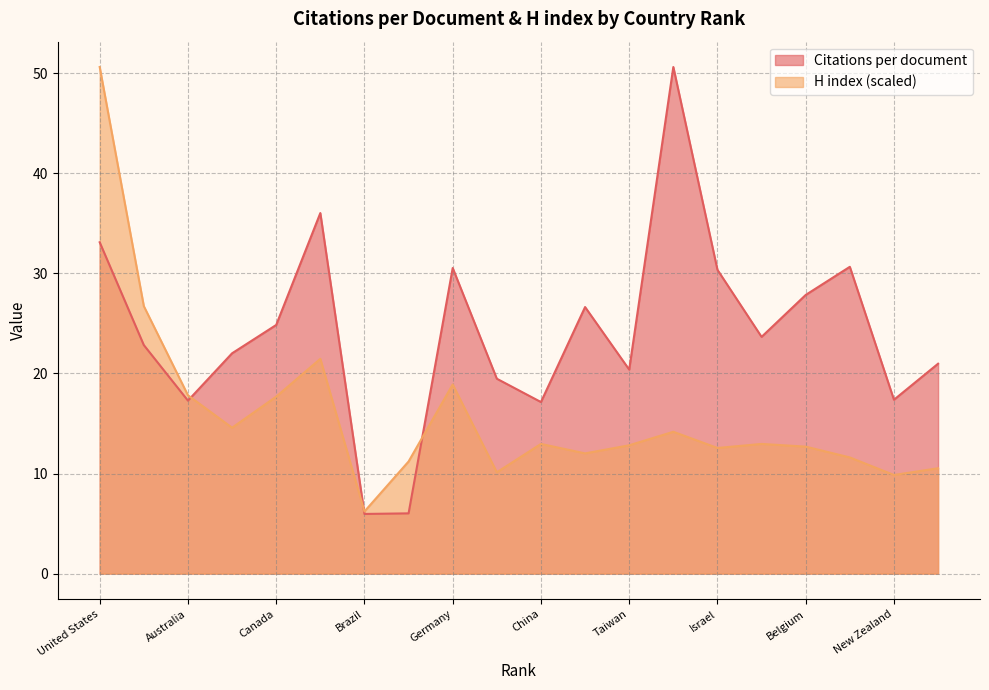

Does the chart display data point markers on the line(s)?

No